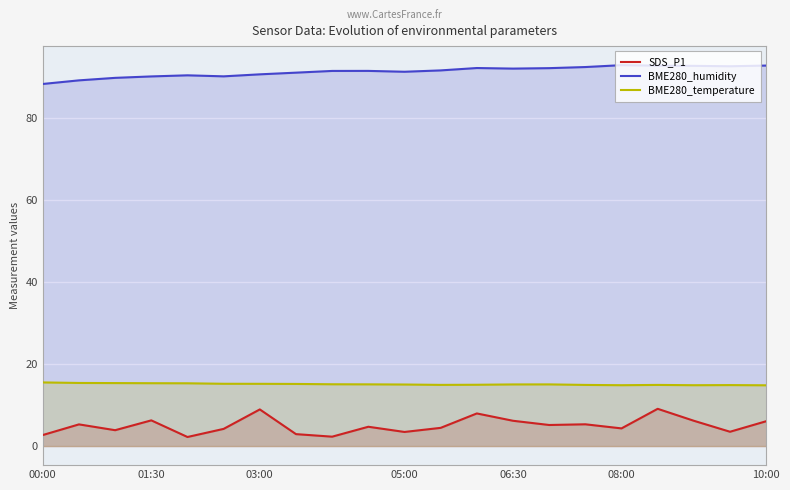

What is the average value of the SDS_P1 series?

5.0